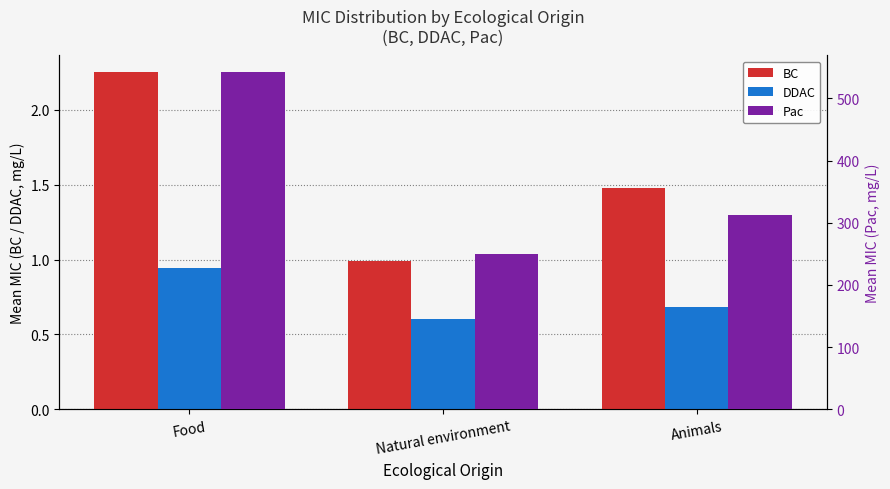

List the series in order of their peak value, highest first.

Pac, BC, DDAC